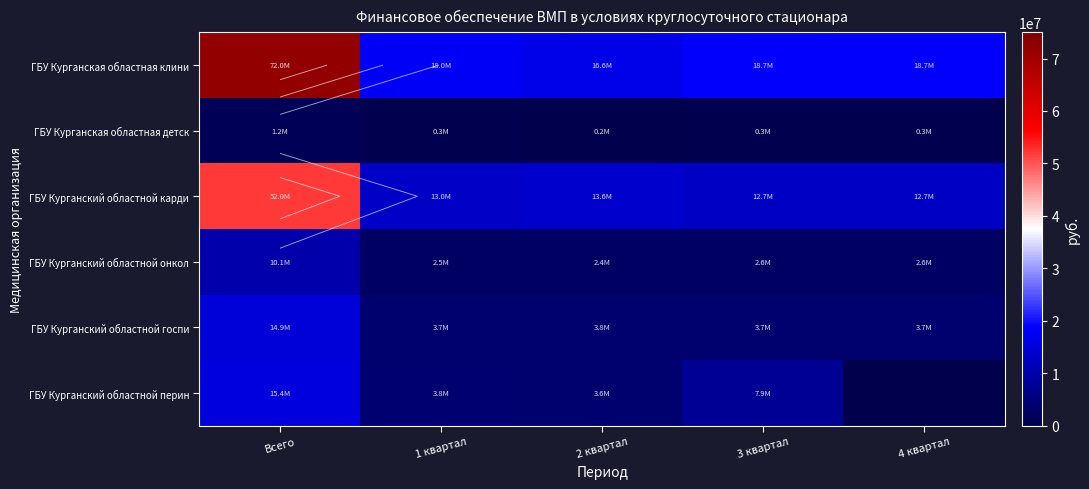

True or false: ГБУ Курганская областная клини has a value of 18718978.4 at 4 квартал.

True